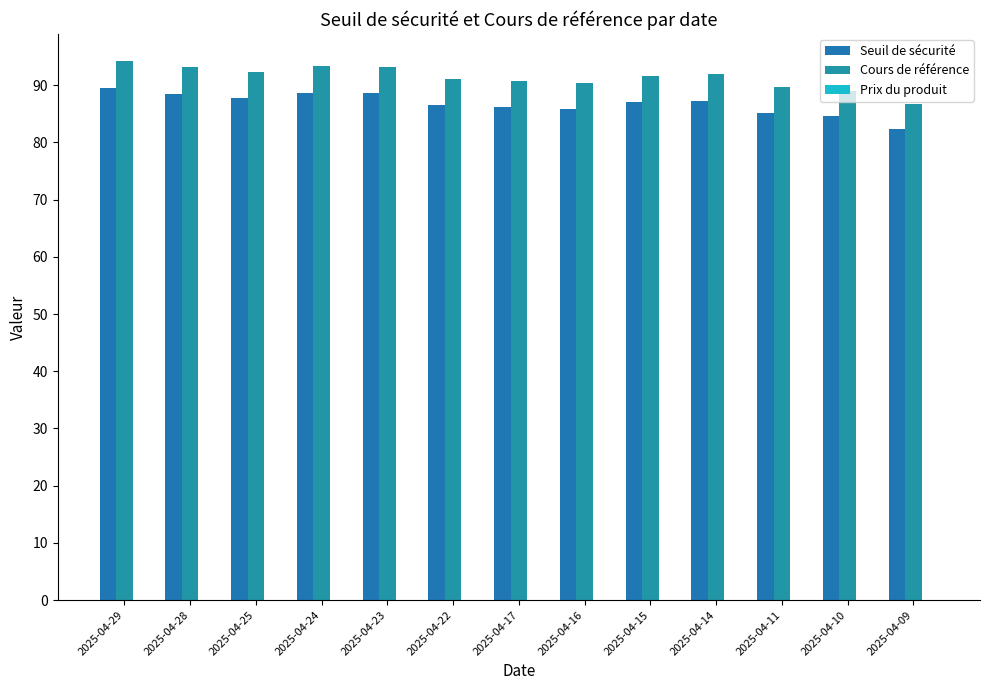

How many categories are shown in the chart?

13